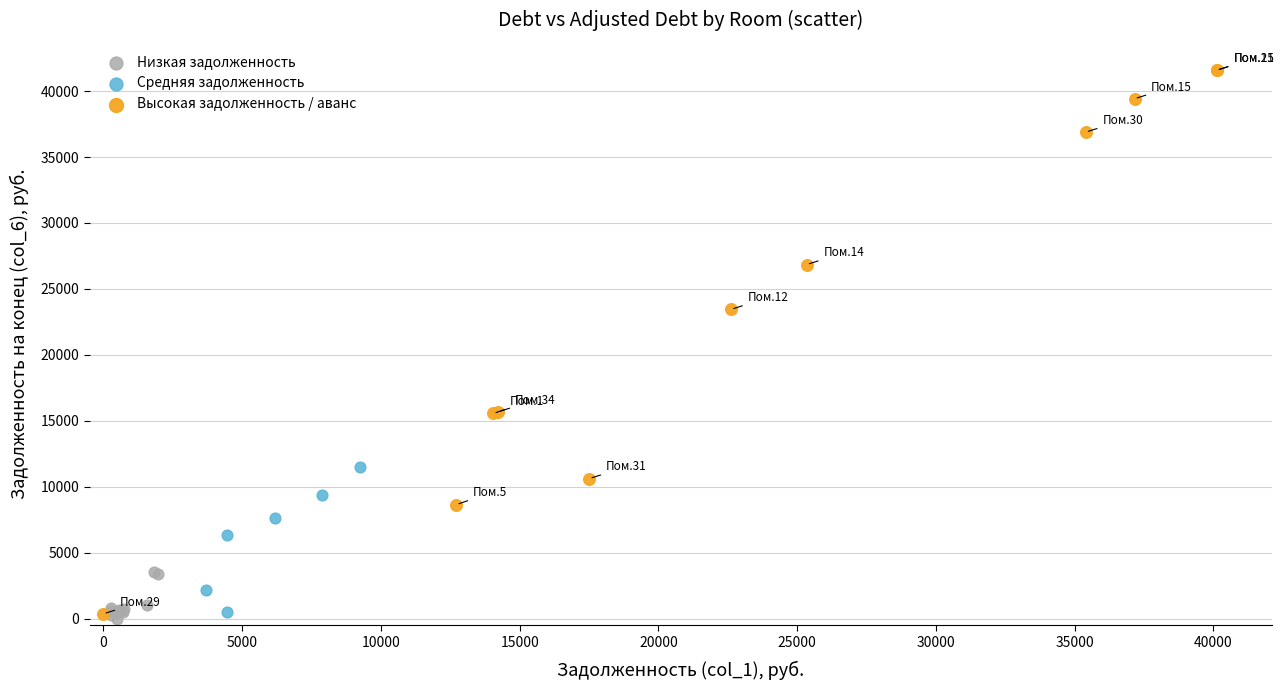

Which series has the largest Y range (max minus min)?

Высокая задолженность / аванс